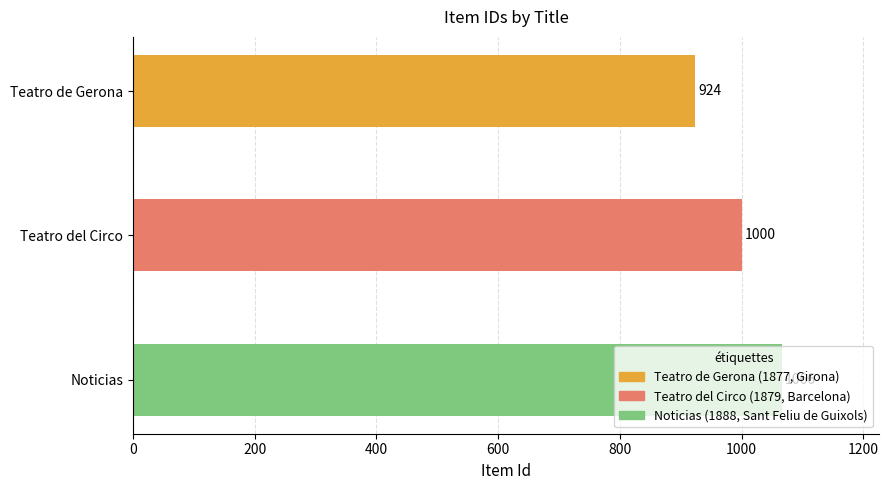

Where is the data nearest to the value 995?

Teatro del Circo